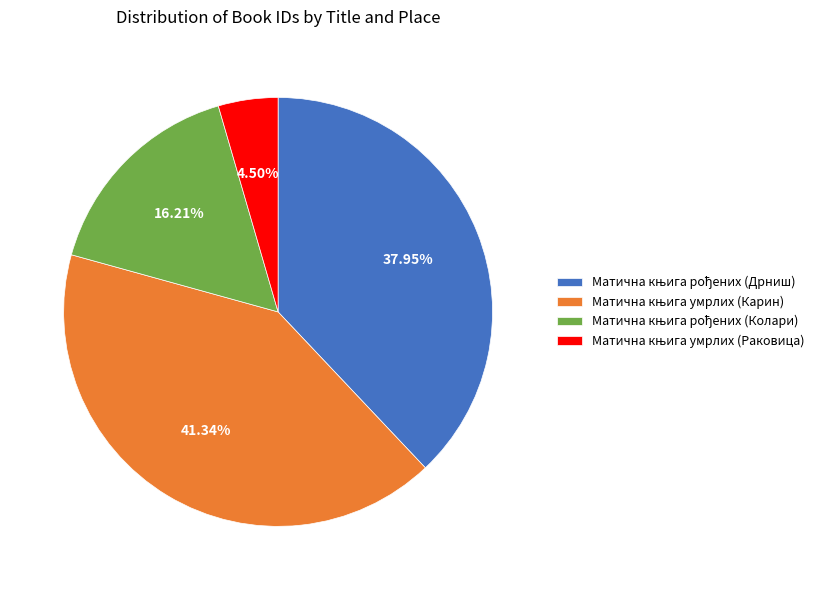

Is there a majority slice in this chart?

No